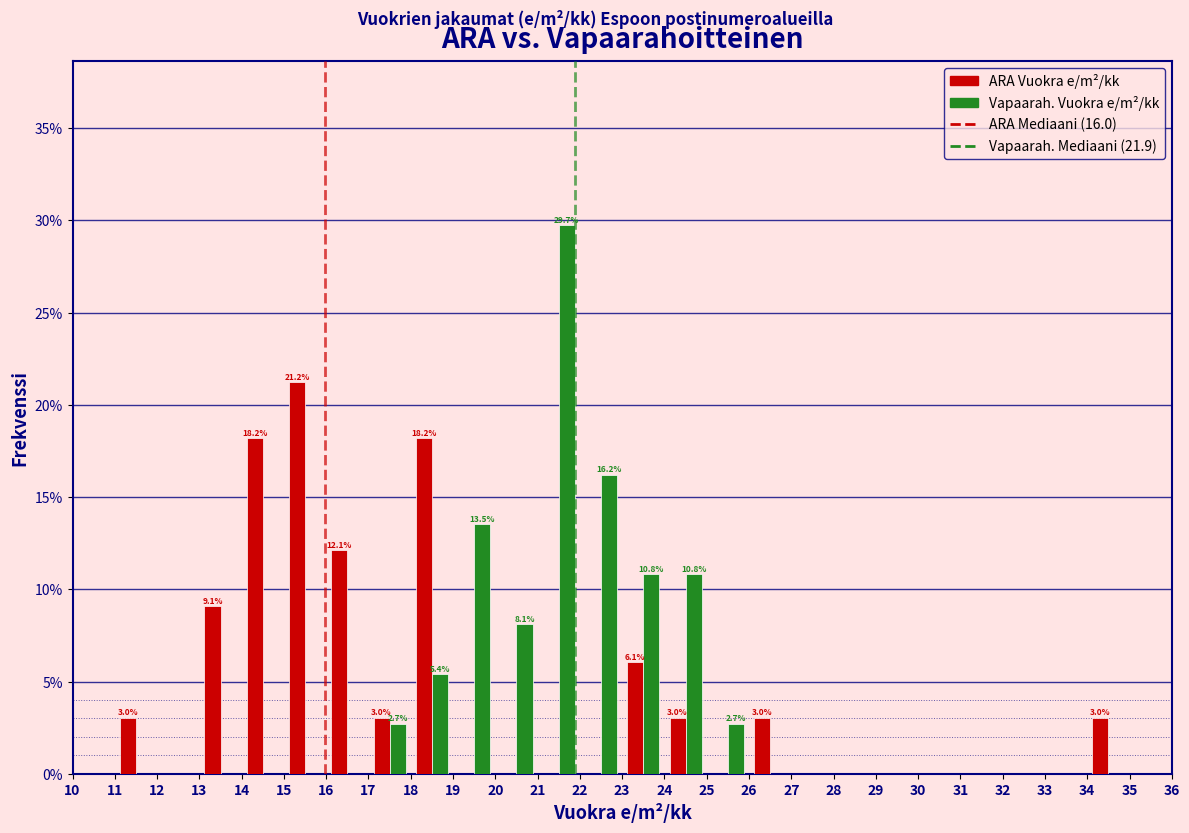

In the ARA Vuokra e/m²/kk series, which range on the x-axis has the tallest bar?

15 to 16